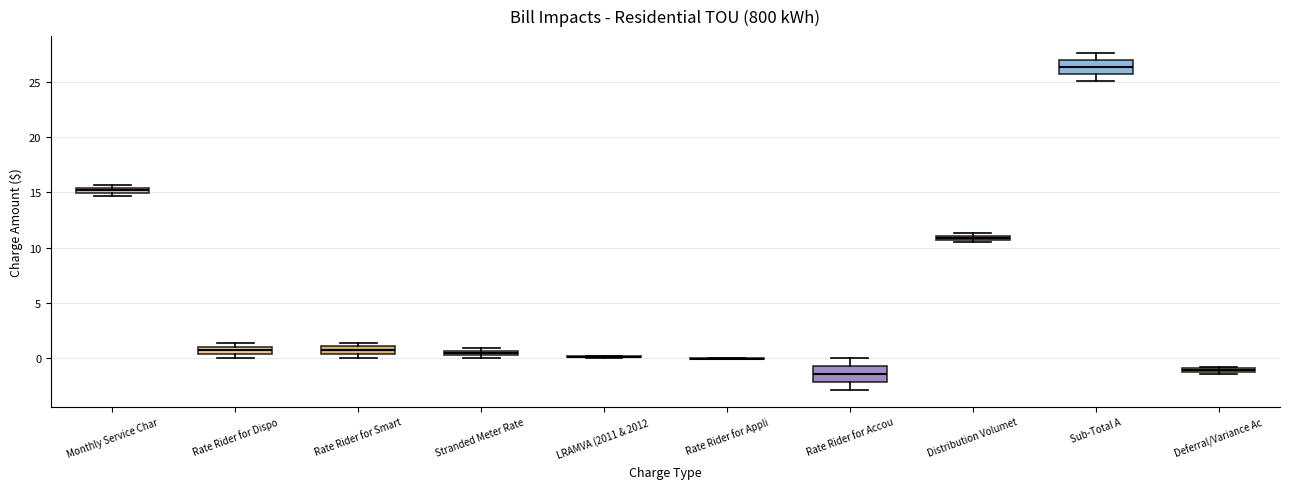

Where is the lower edge of the box for Rate Rider for Smart on the y-axis? The values are not printed on the chart, so give them approximately, as read against the axis.

0.5